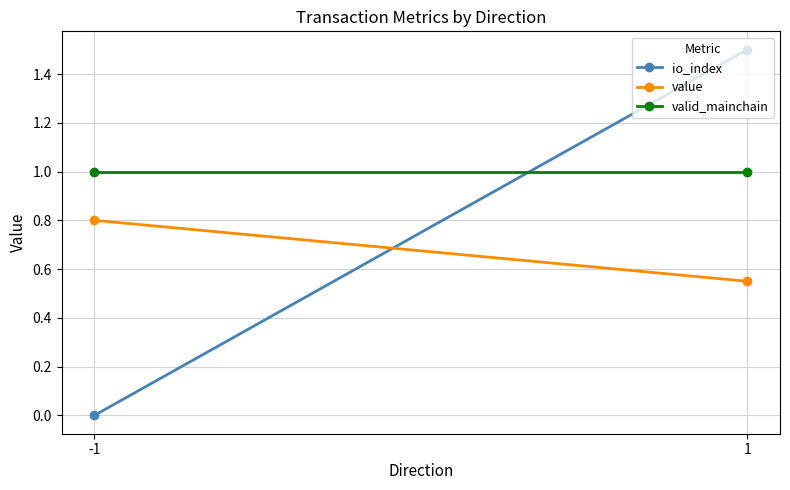

At which label is value closest to 0?

1